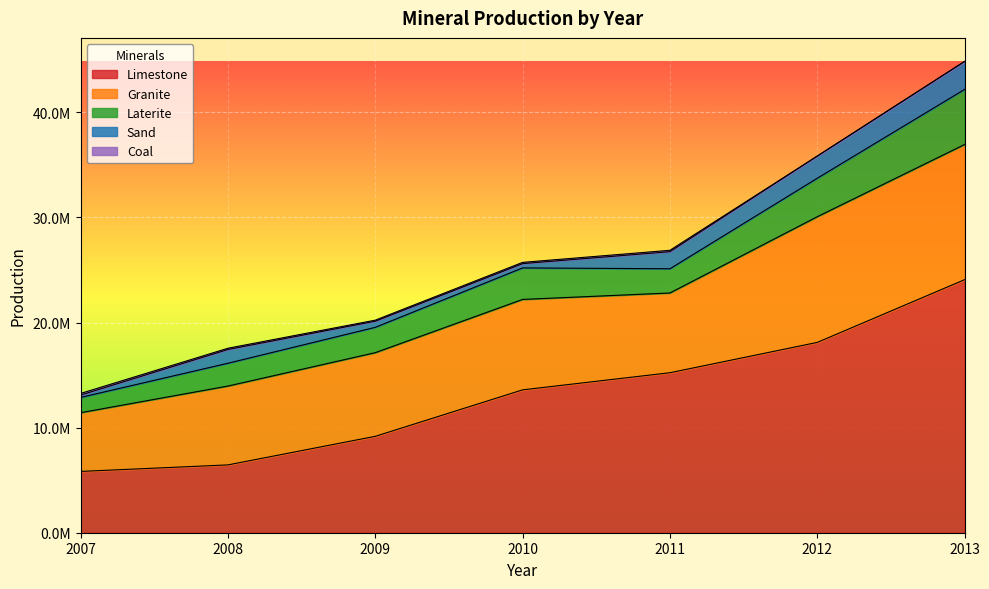

Reading left to right, extract all data points from this chart.

Limestone: 5832864	6454283	9173832	13594877	15224910	18109880	24078243
Granite: 5588474	7502730	7959545	8604574	7587626	11959014	12862176
Laterite: 1454196	2170221	2411419	2998877	2304616	3661332	5241598
Sand: 224859	1308552	581546	408147	1624635	2108504	2662323
Coal: 153986	119467	100271	118894	133818	0	0